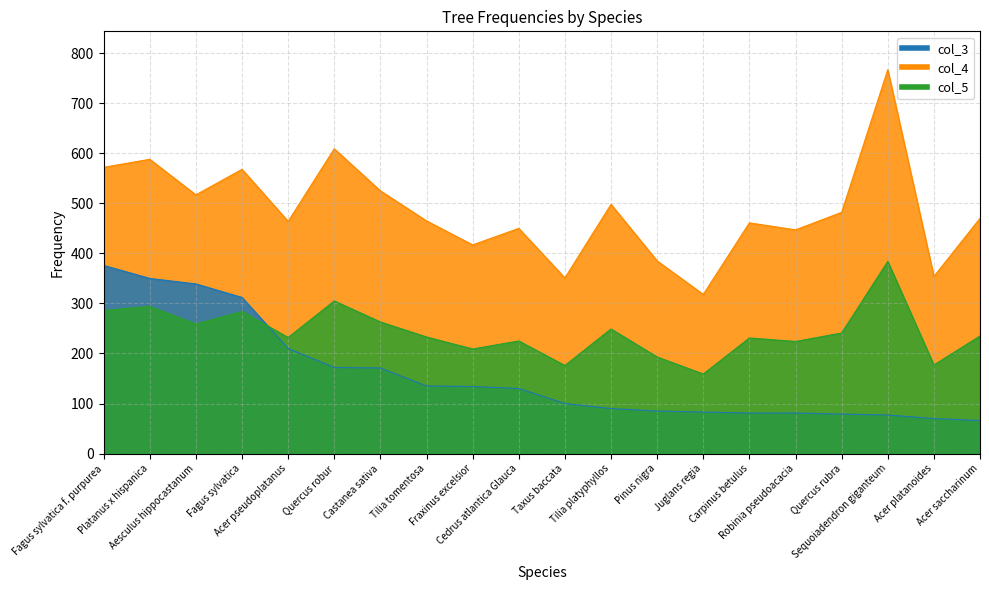

Which series has the largest total across all categories?

col_4